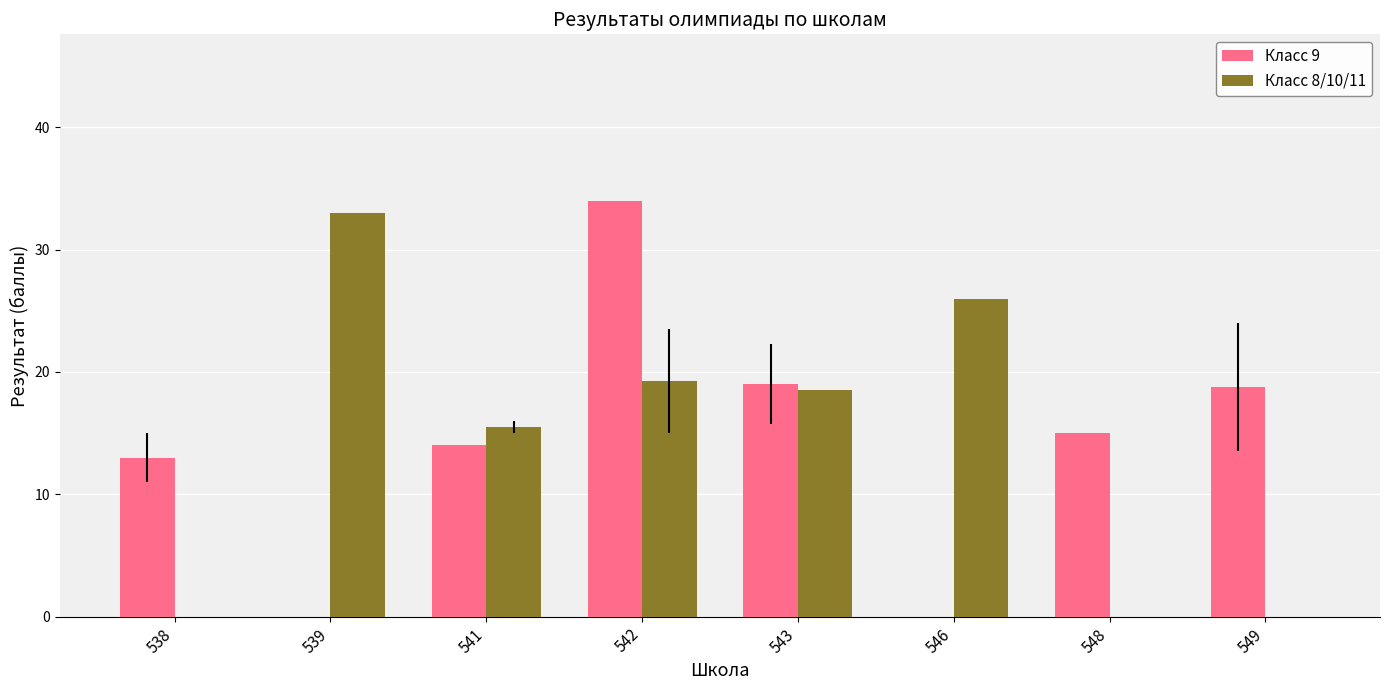

What is the sum of the Класс 9 values at 546 and 538?

13.0